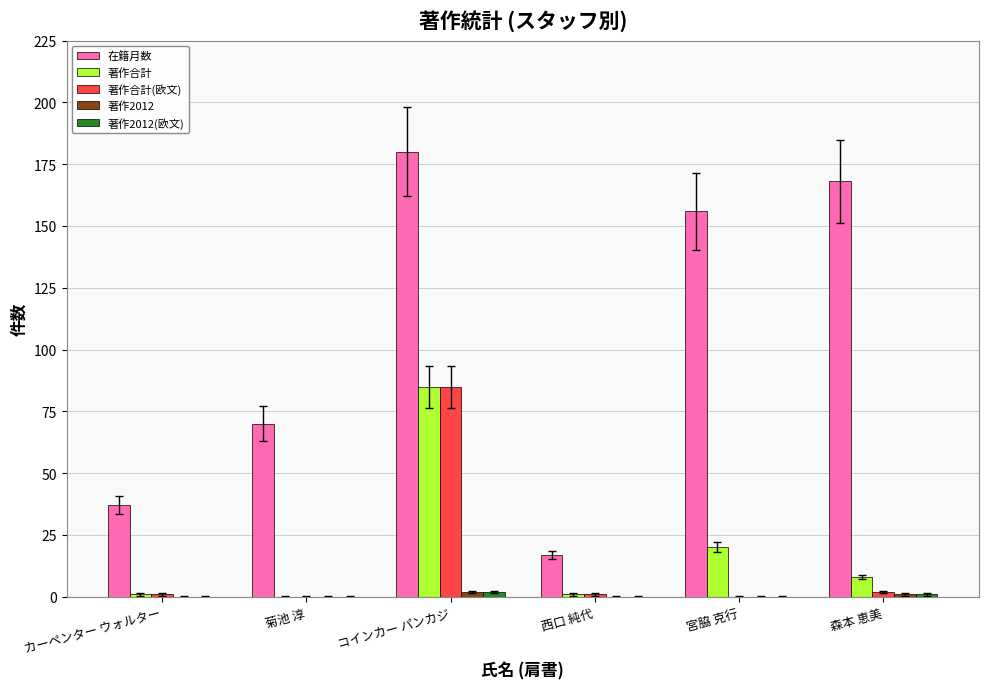

The value of 著作合計 at コインカー パンカジ is 85. True or false?

True